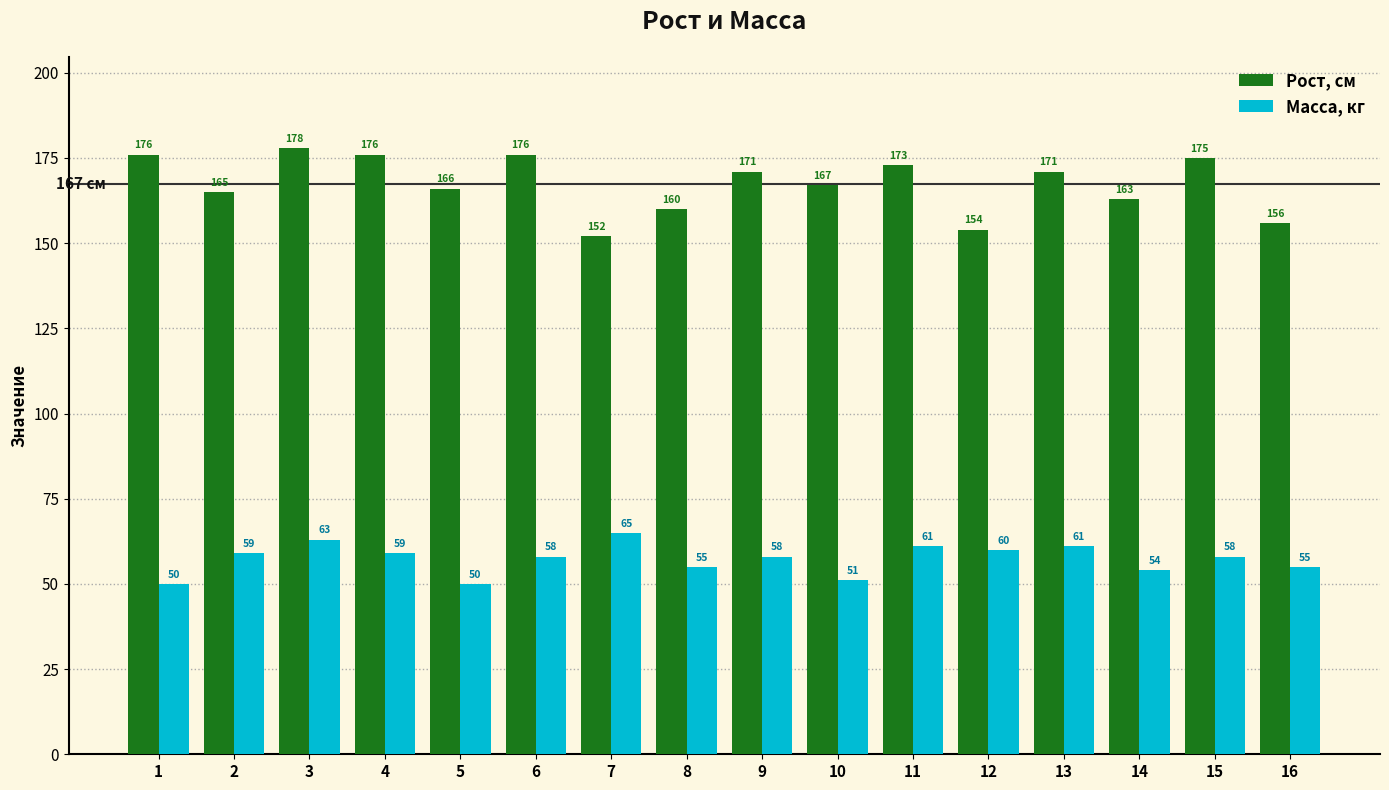

Read the Масса, кг value at 9, to the nearest 10.

60